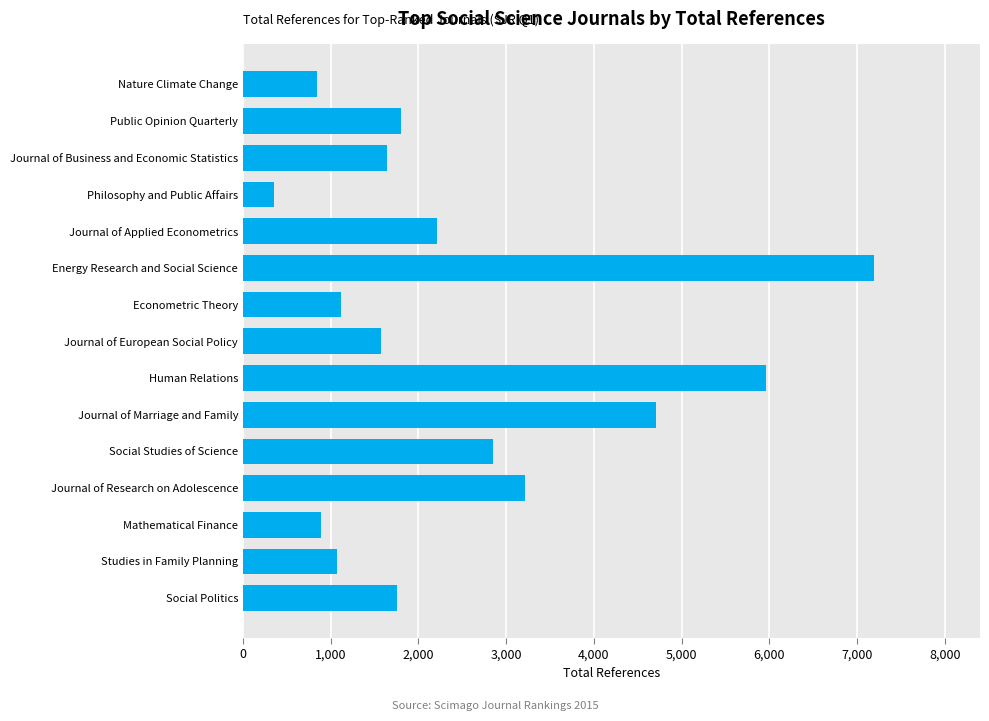

What is the label of the 1st bar from the top?

Nature Climate Change